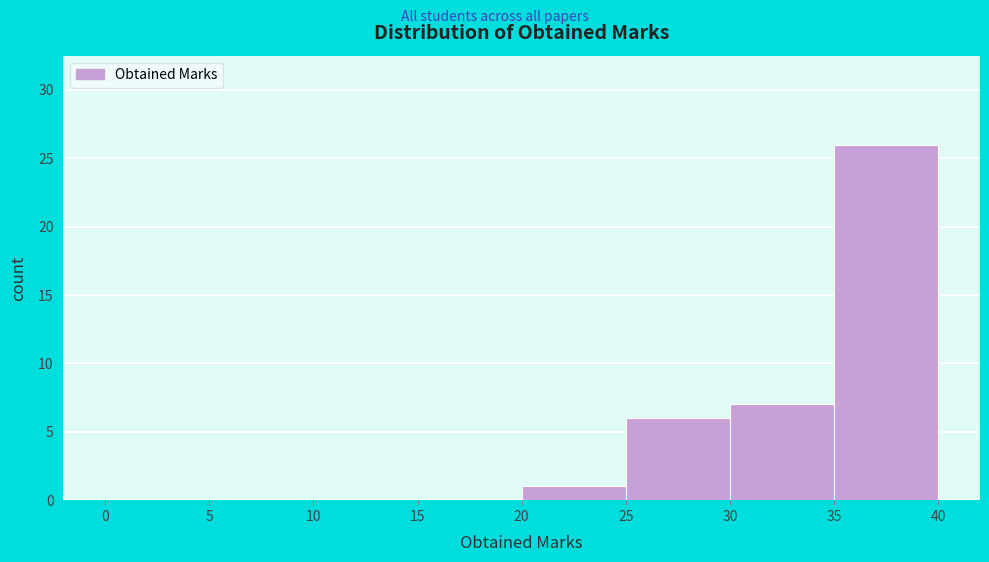

Reading left to right, list every bar in this chart as the range it spans on the x-axis followed by its height. The values are not printed on the chart, so give them approximately, as read against the axis.

0 to 5: 0
5 to 10: 0
10 to 15: 0
15 to 20: 0
20 to 25: 1
25 to 30: 6
30 to 35: 7
35 to 40: 26